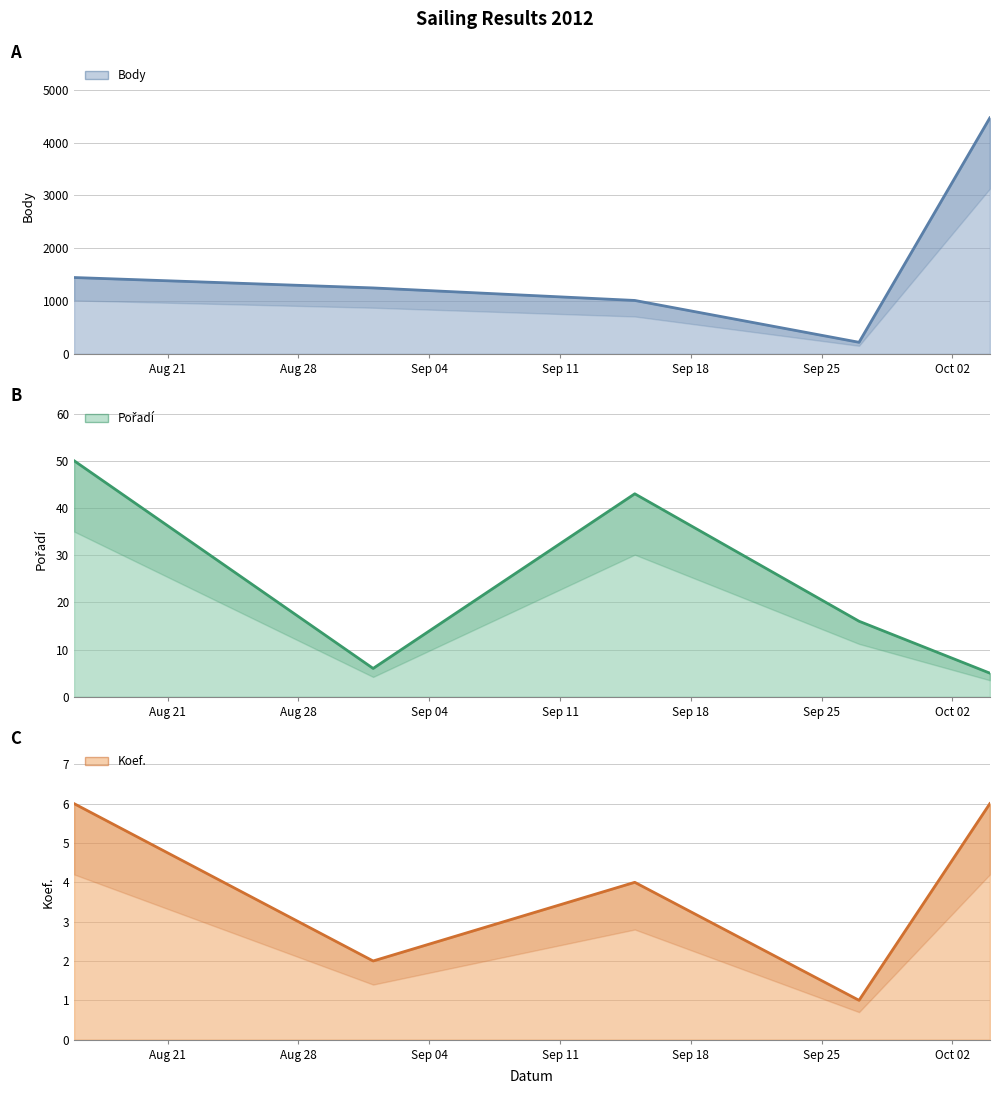

What is the value of the Pořadí (line) point at the 5th from the left?

5